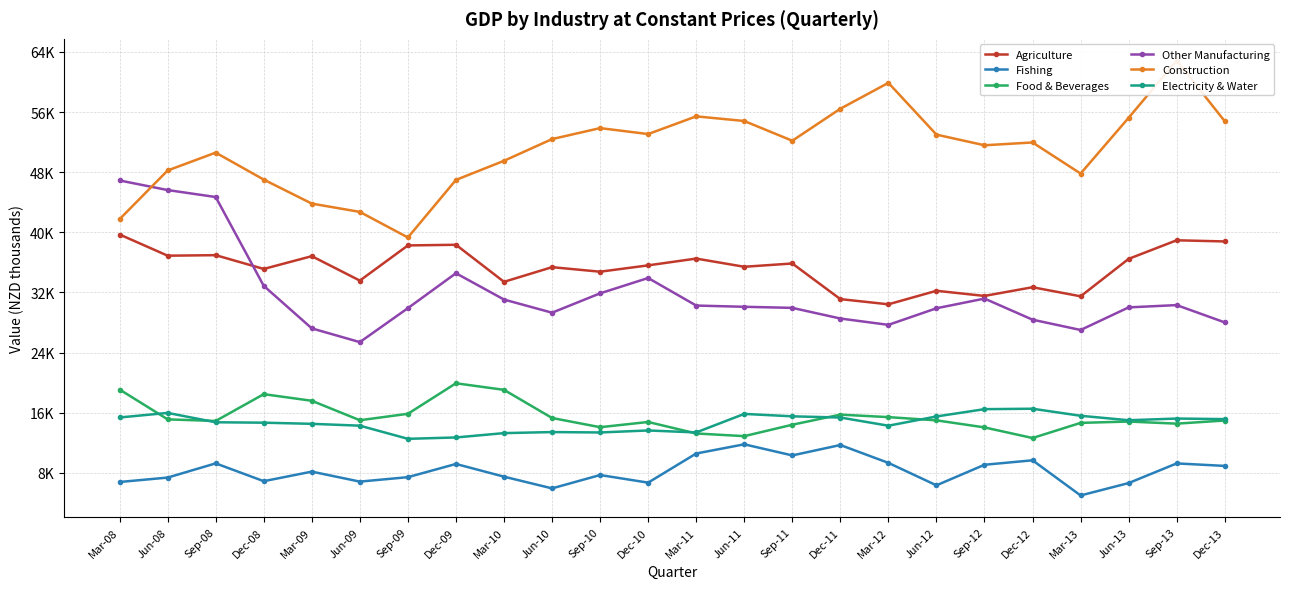

What is the difference between the highest and lowest values at Mar-09?

35657.1